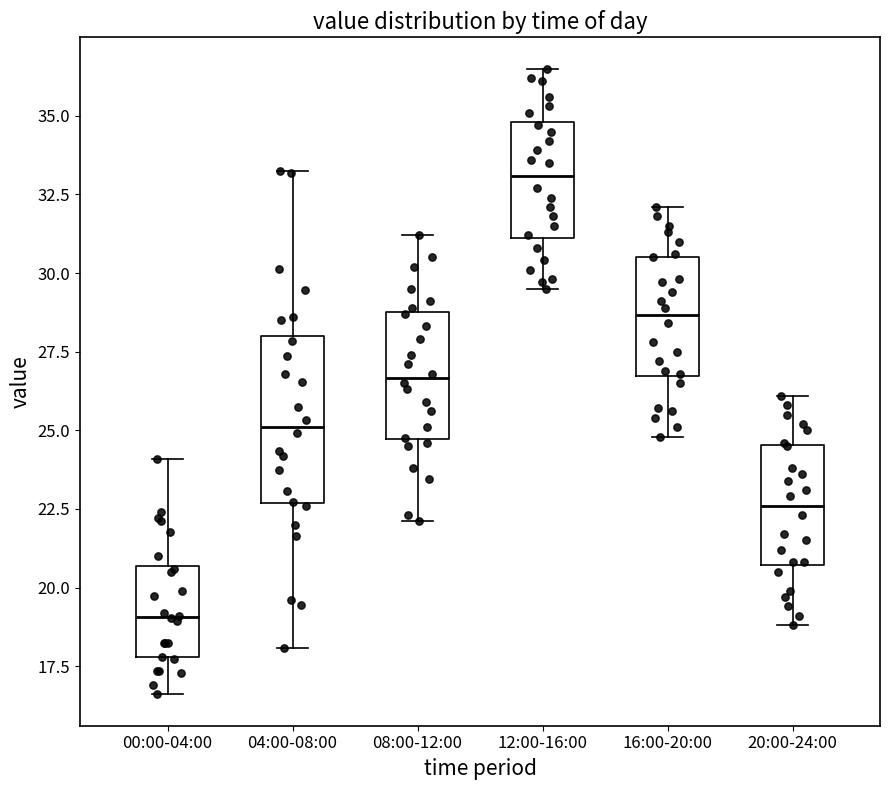

Reading left to right, transcribe this box plot: for each box, give where its median line is, the range the box spans, and where its two whiskers end, as read against the y-axis. The values are not printed on the chart, so give them approximately, as read against the axis.

00:00-04:00: median 19.0, box 18.0 to 20.5, whiskers 16.5 to 24.0
04:00-08:00: median 25.0, box 22.5 to 28.0, whiskers 18.0 to 33.5
08:00-12:00: median 26.5, box 24.5 to 29.0, whiskers 22.0 to 31.0
12:00-16:00: median 33.0, box 31.0 to 35.0, whiskers 29.5 to 36.5
16:00-20:00: median 28.5, box 26.5 to 30.5, whiskers 25.0 to 32.0
20:00-24:00: median 22.5, box 20.5 to 24.5, whiskers 19.0 to 26.0